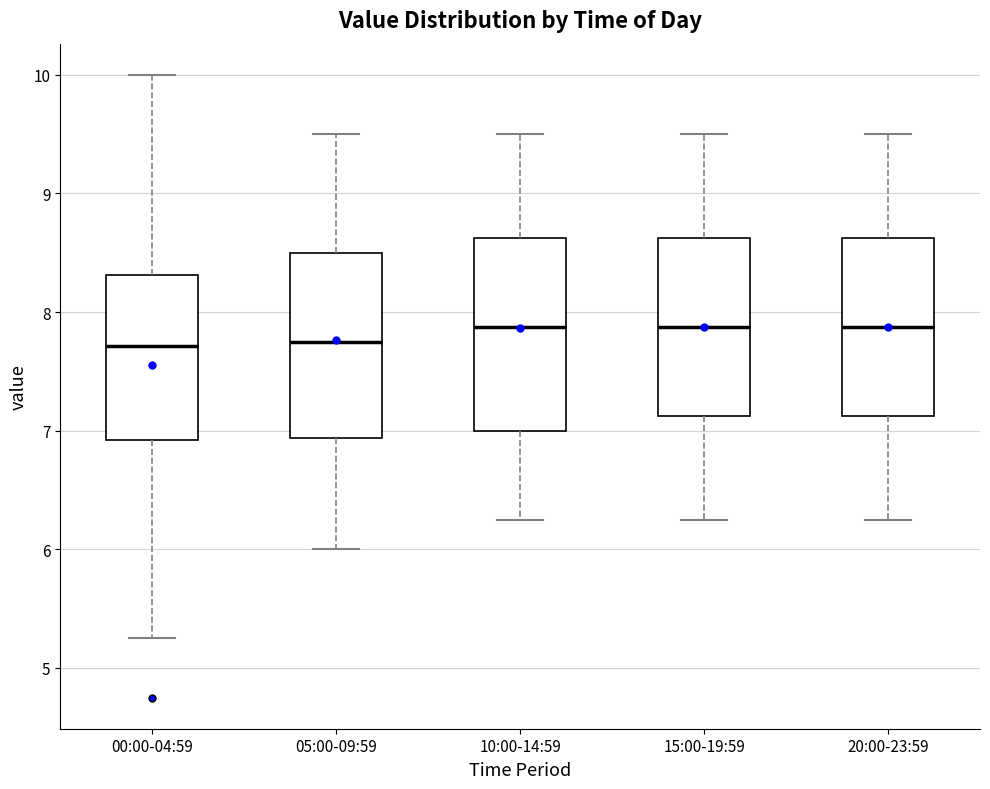

Reading left to right, read every box against the y-axis: the position of its median line, the range the box covers, and the ends of its whiskers. The values are not printed on the chart, so give them approximately, as read against the axis.

00:00-04:59: median 7.7, box 6.9 to 8.3, whiskers 5.3 to 10.0
05:00-09:59: median 7.8, box 6.9 to 8.5, whiskers 6.0 to 9.5
10:00-14:59: median 7.9, box 7.0 to 8.6, whiskers 6.3 to 9.5
15:00-19:59: median 7.9, box 7.1 to 8.6, whiskers 6.3 to 9.5
20:00-23:59: median 7.9, box 7.1 to 8.6, whiskers 6.3 to 9.5